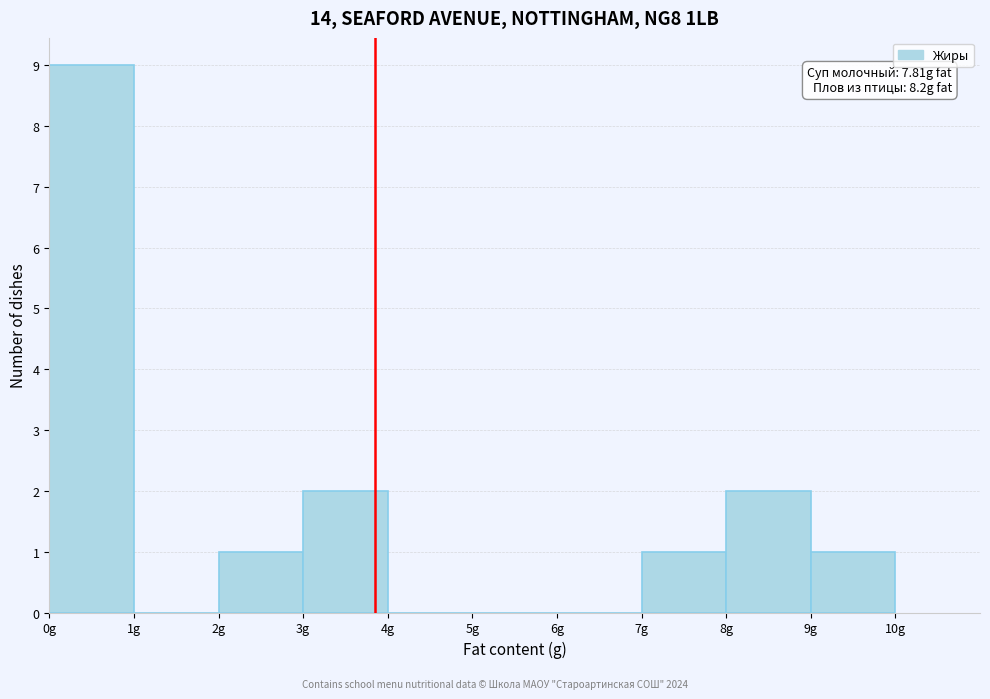

Over which range of the x-axis is the bar tallest?

0 to 1